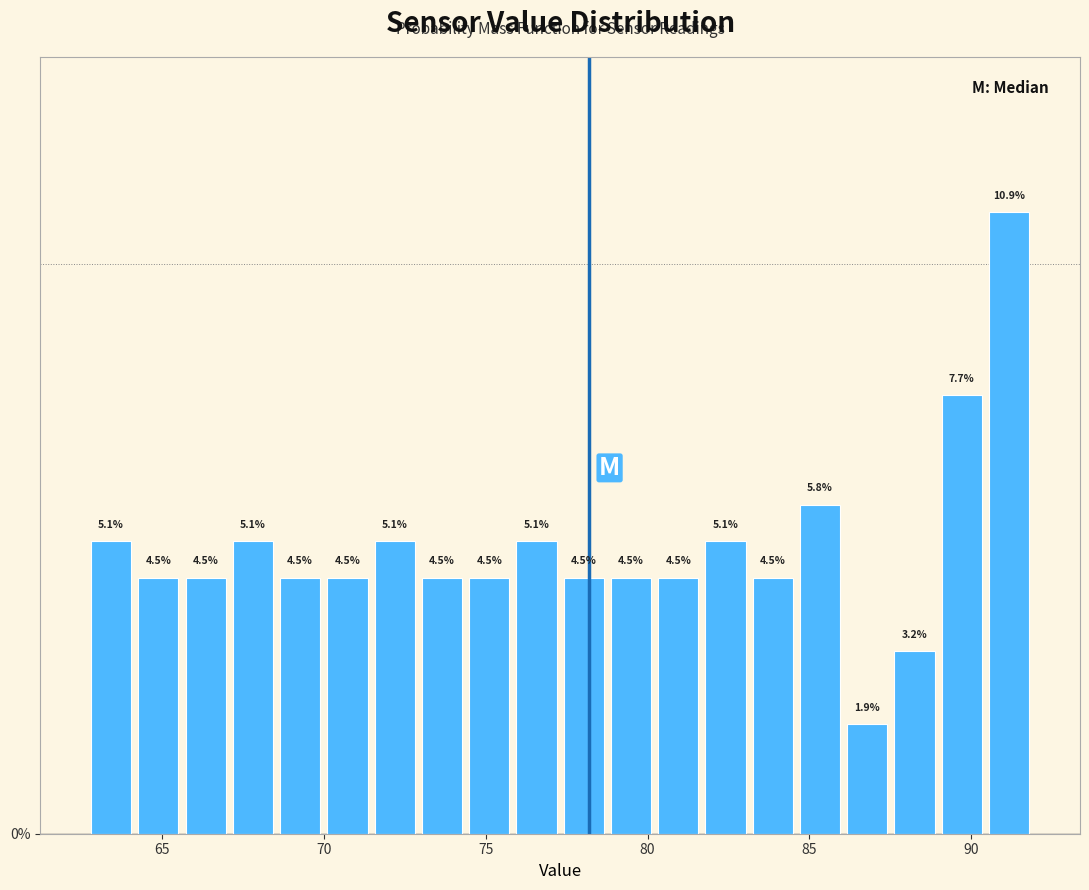

Read against the x-axis, roughly where is the centre of the tallest bar?

91.0